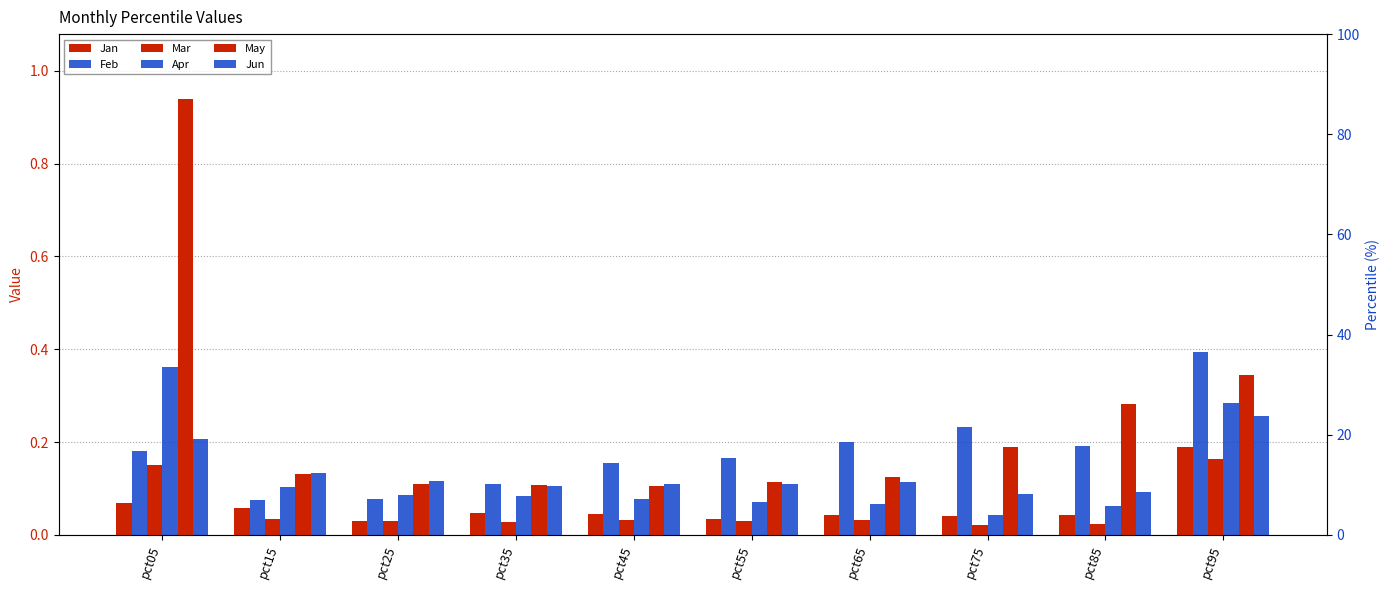

The value of Feb at pct15 is 0.1. True or false?

True